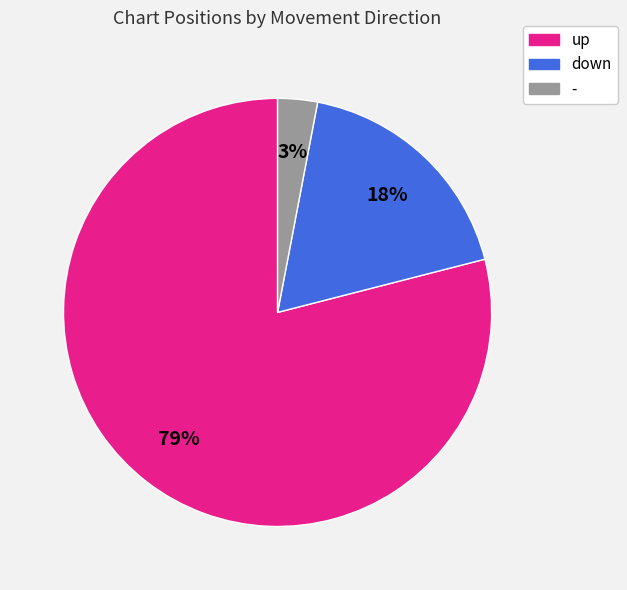

To the nearest percent, what portion does down represent?

18%